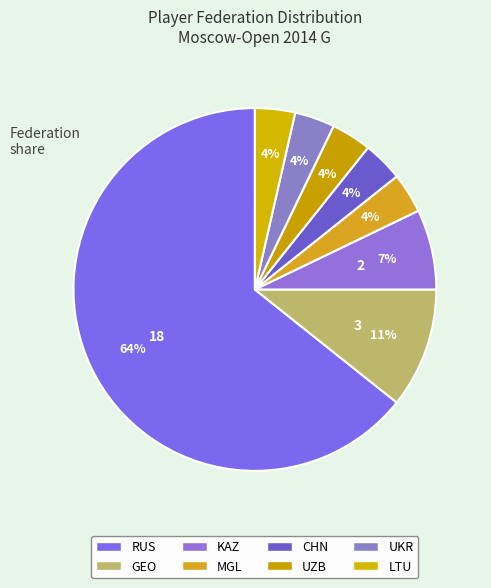

Approximately how many times larger is the value at LTU compared to UKR?

1.0